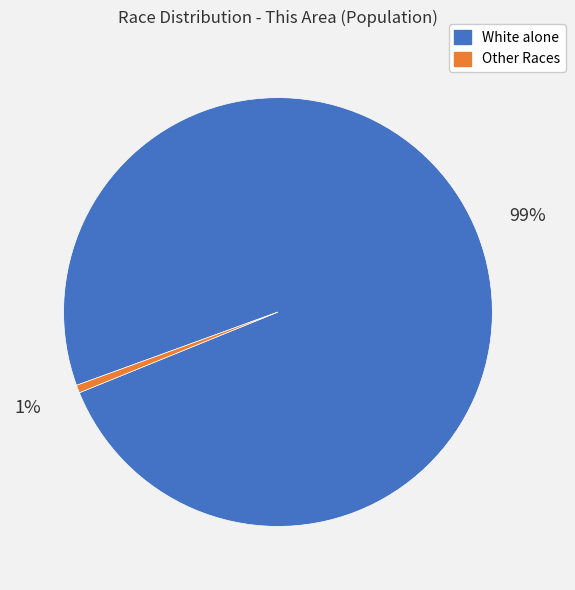

Count the number of slices in the pie.

2